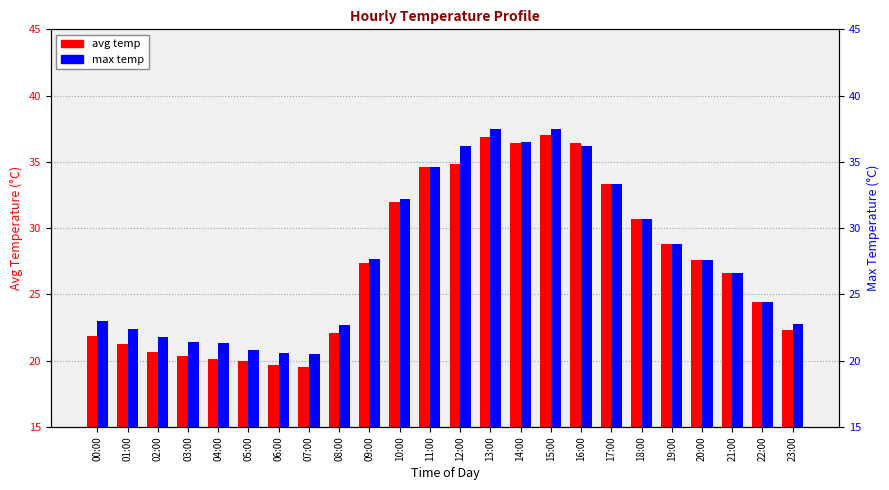

At how many categories does at least one series exceed 31?

8